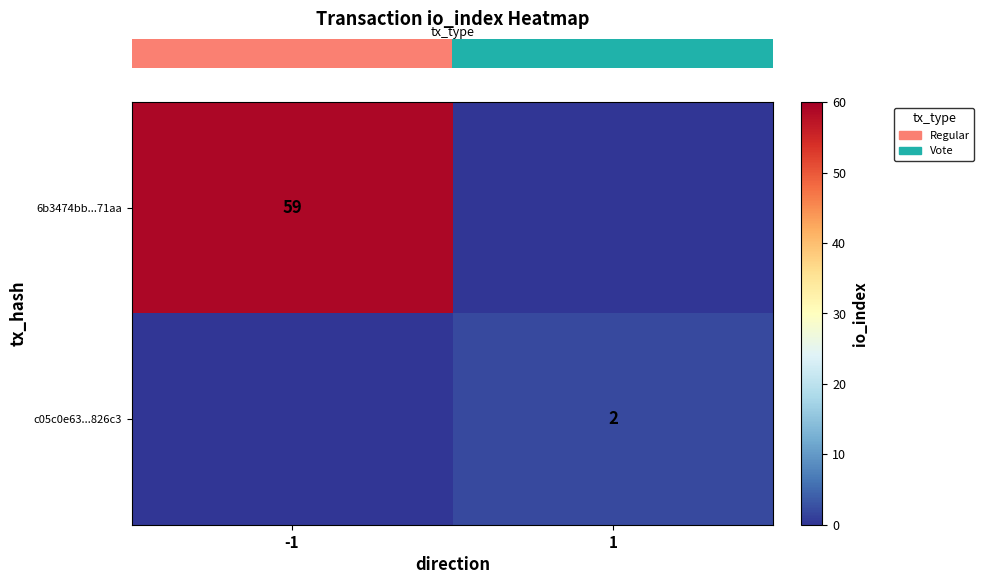

List the series in order of their overall mean, lowest first.

row_1, row_0